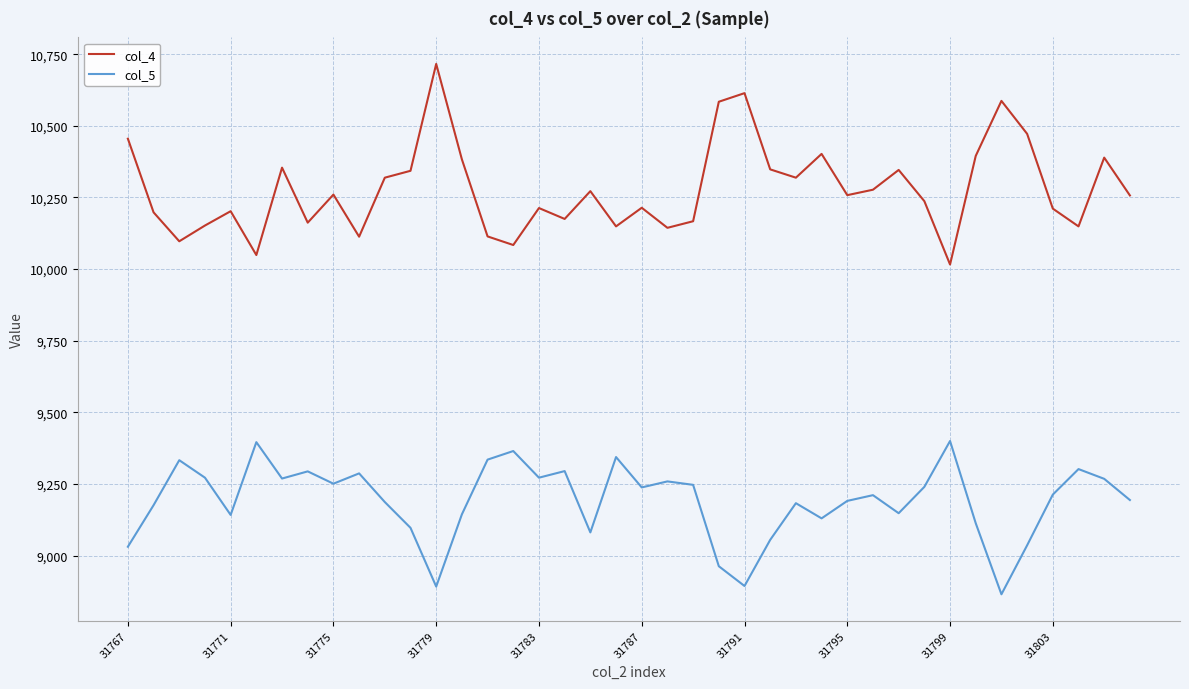

In col_5, how many points are lower than both neighbors (excluding endpoints)?

11